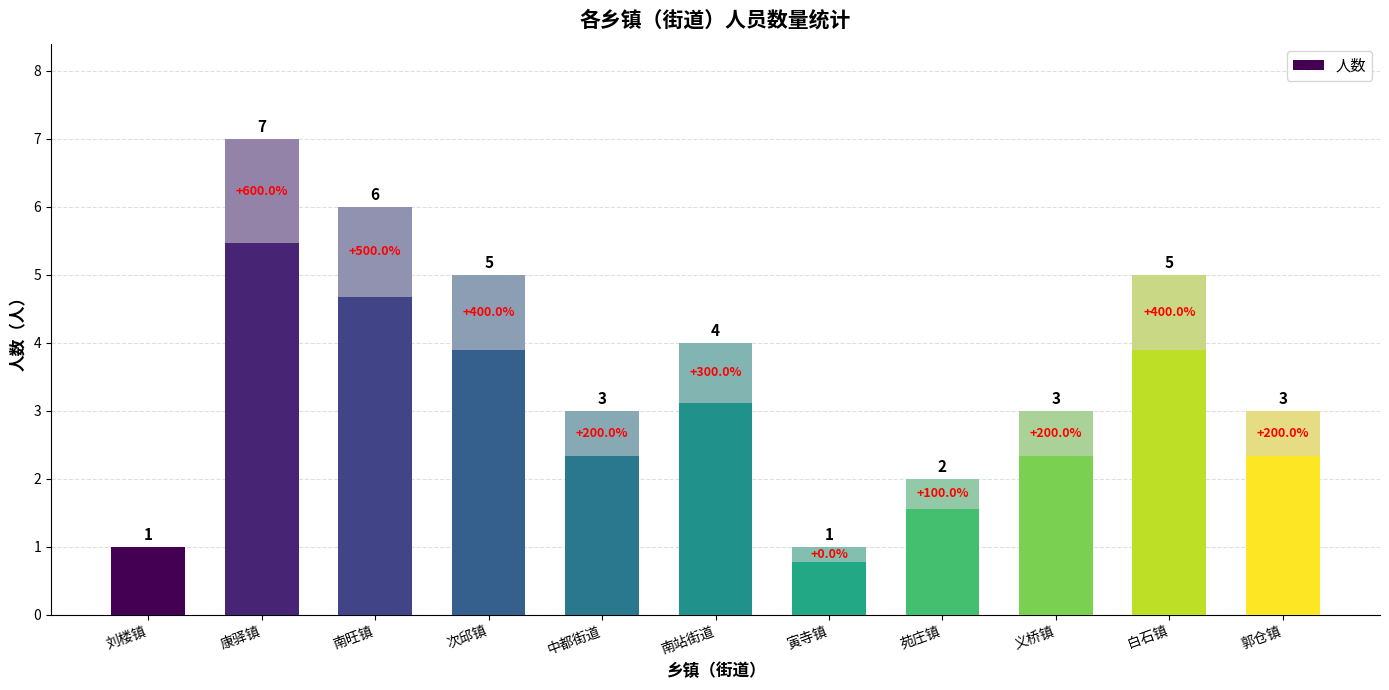

What is the smallest value displayed?

1